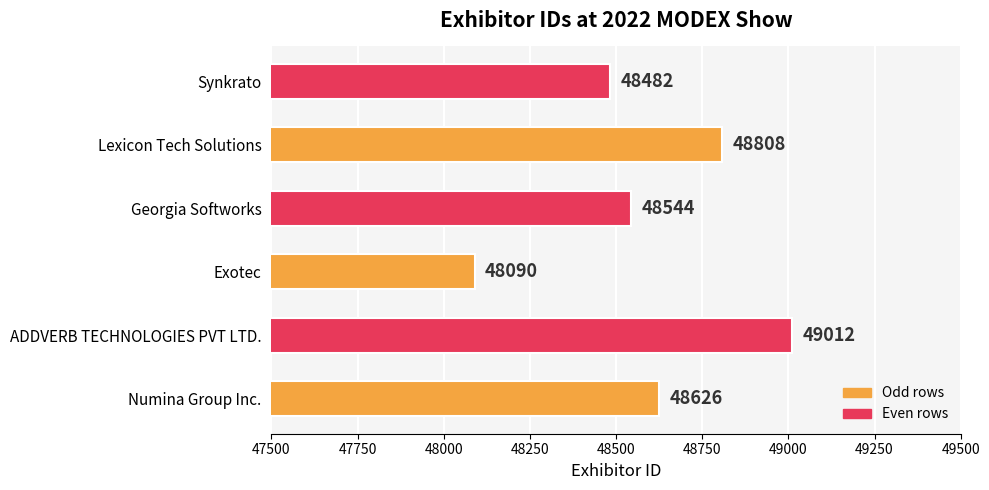

What is the sum of all values?

291562